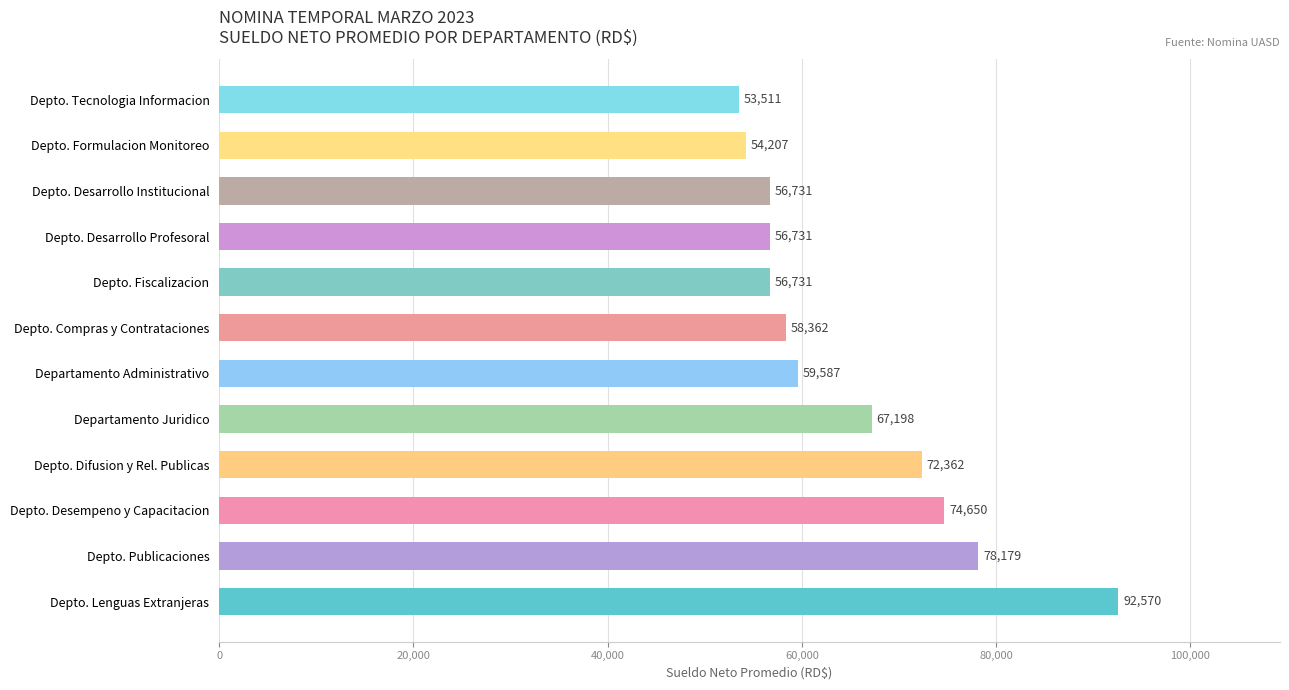

How many data points does each series have?

12